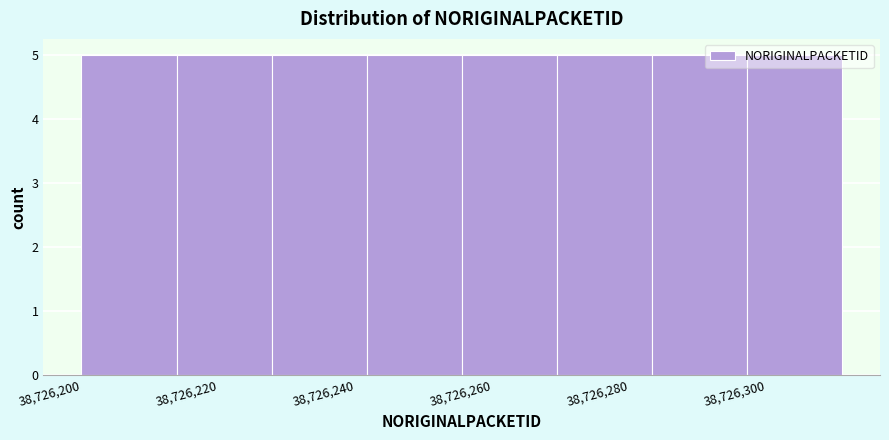

Reading left to right, transcribe this chart: for each bar, give the range it covers on the x-axis and its height. Neither the bar edges nor the heights are printed on the chart, so give them approximately, as read against the axes.

38726200 to 38726214: 5
38726214 to 38726228: 5
38726228 to 38726242: 5
38726242 to 38726256: 5
38726256 to 38726270: 5
38726270 to 38726284: 5
38726284 to 38726298: 5
38726298 to 38726312: 5